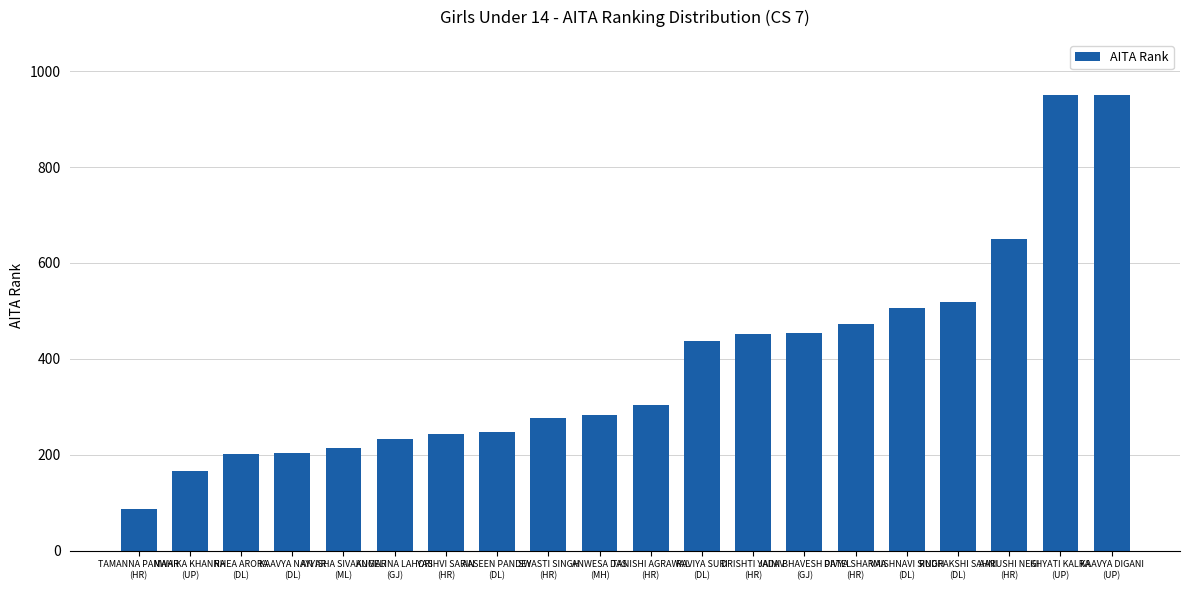

Approximately how many times larger is the value at ANWESA DAS
(MH) compared to RHEA ARORA
(DL)?

1.4